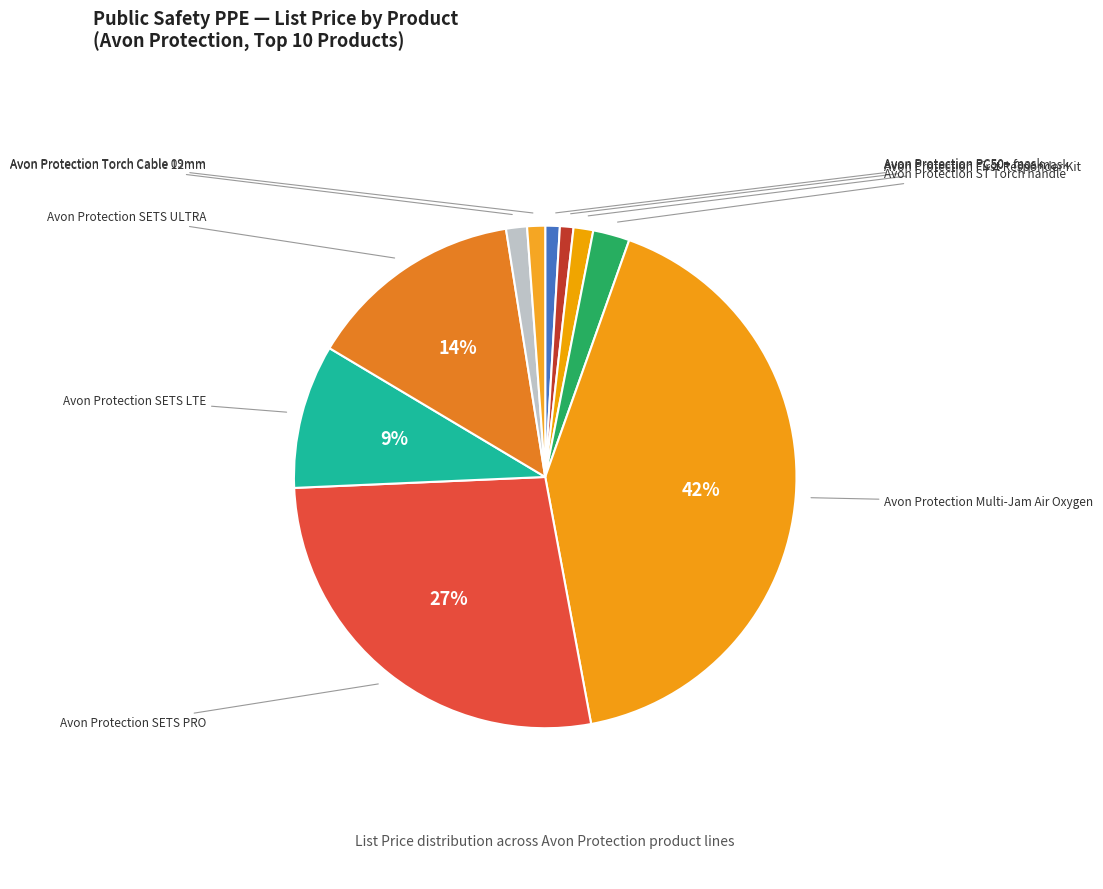

Is there a majority slice in this chart?

No